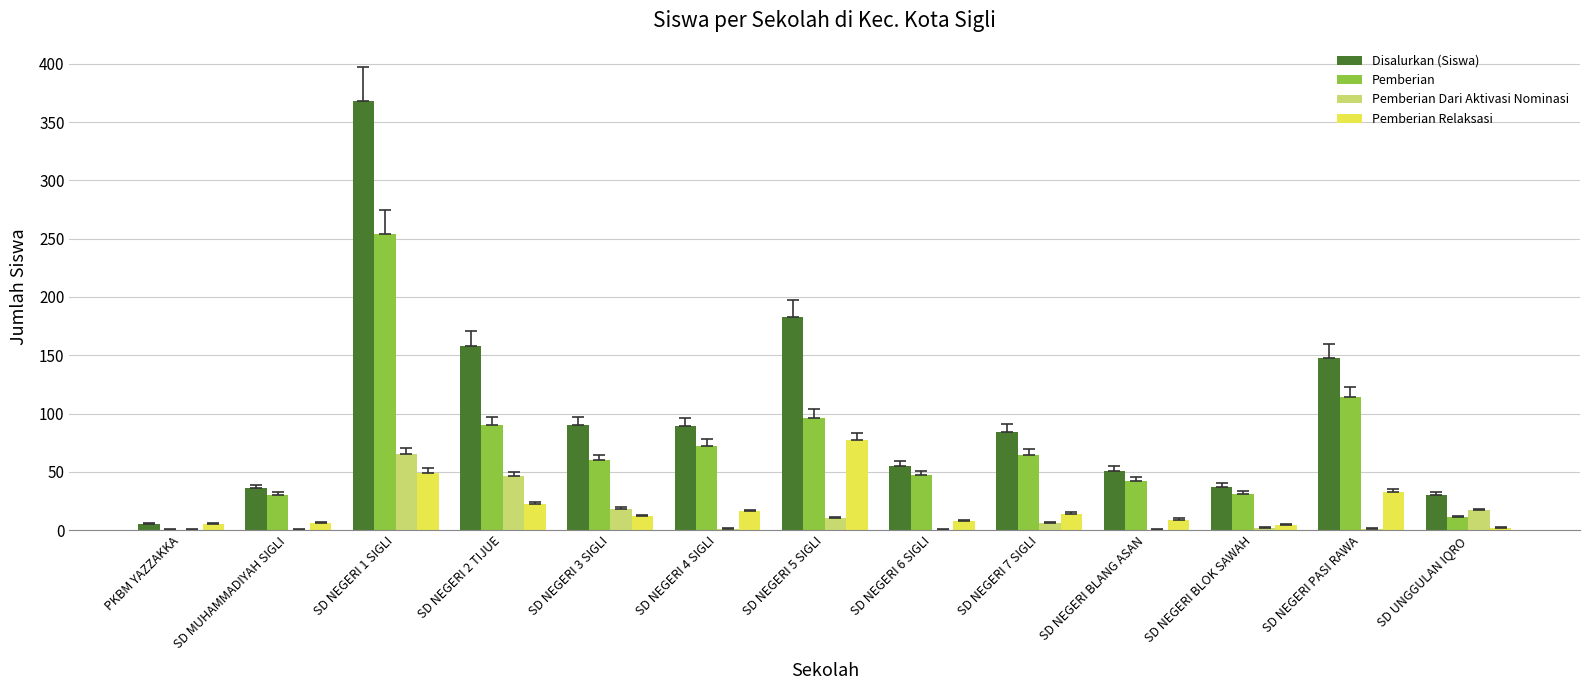

Which series changed the most between SD NEGERI 3 SIGLI and SD NEGERI 6 SIGLI?

Disalurkan (Siswa)